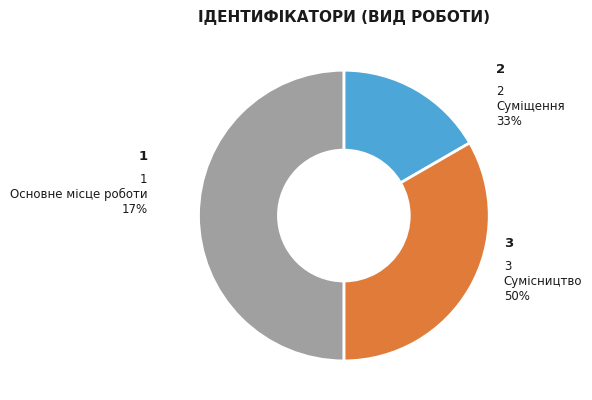

What percentage do Основне місце роботи and Суміщення together represent?

50.0%